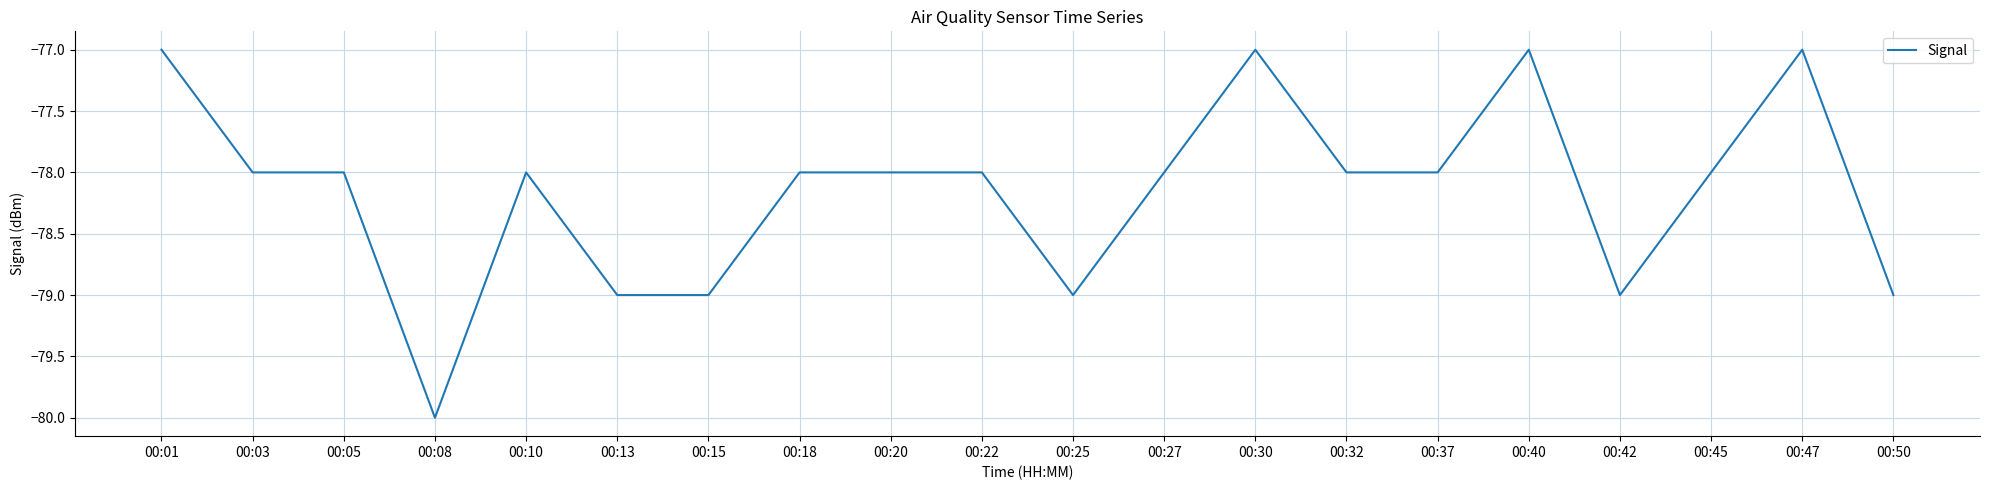

The chart shows a value of -79 at 00:13. True or false?

True